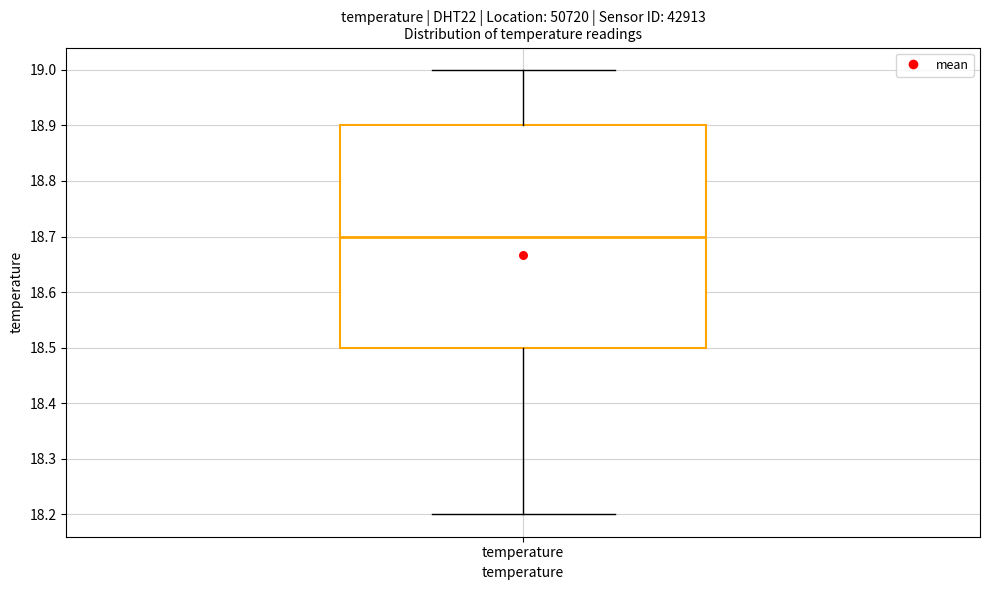

Transcribe this box plot: give where the median line is, the range the box spans, and where the two whiskers end, as read against the y-axis. The values are not printed on the chart, so give them approximately, as read against the axis.

median 18.7, box 18.5 to 18.9, whiskers 18.2 to 19.0